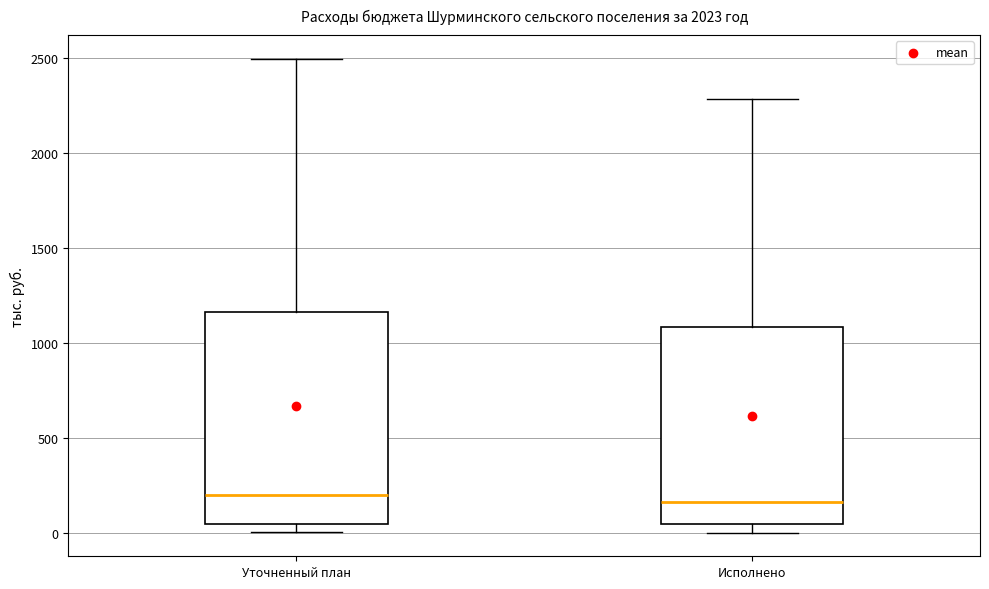

Reading left to right, read every box against the y-axis: the position of its median line, the range the box covers, and the ends of its whiskers. The values are not printed on the chart, so give them approximately, as read against the axis.

Уточненный план: median 200, box 50 to 1150, whiskers 0 to 2500
Исполнено: median 150, box 50 to 1100, whiskers 0 to 2300